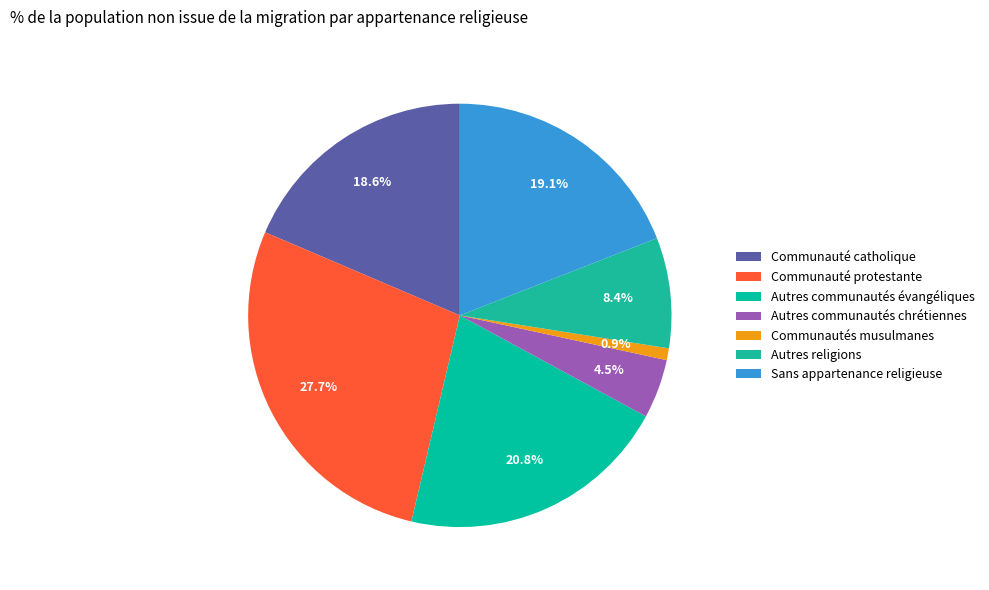

Count the number of slices in the pie.

7